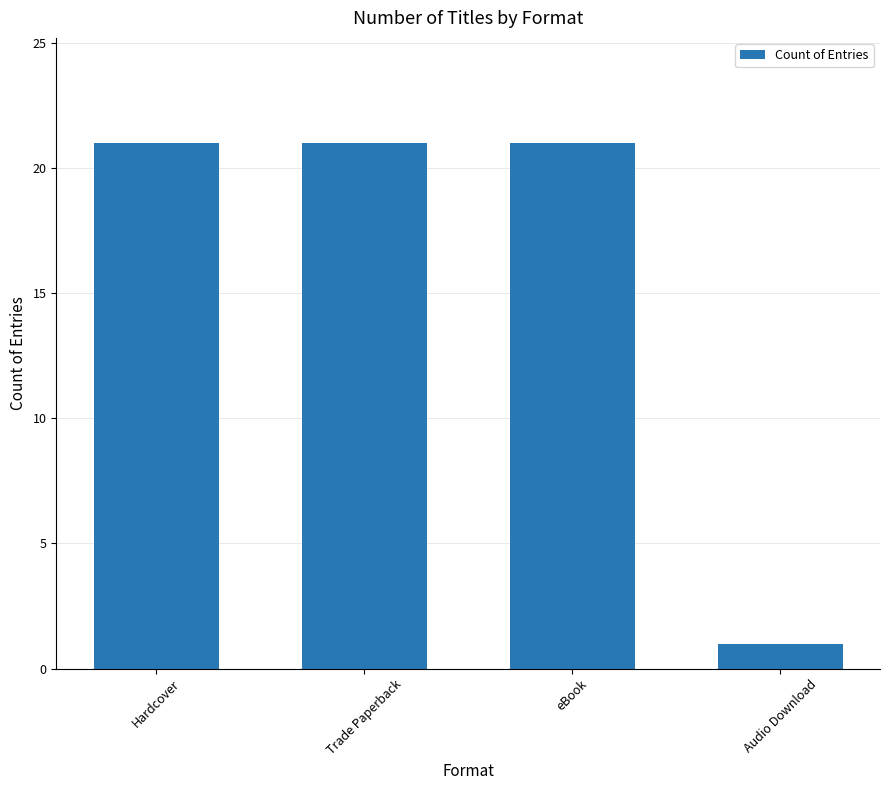

Reading left to right, what are all the values shown in this chart?

Hardcover=21	Trade Paperback=21	eBook=21	Audio Download=1